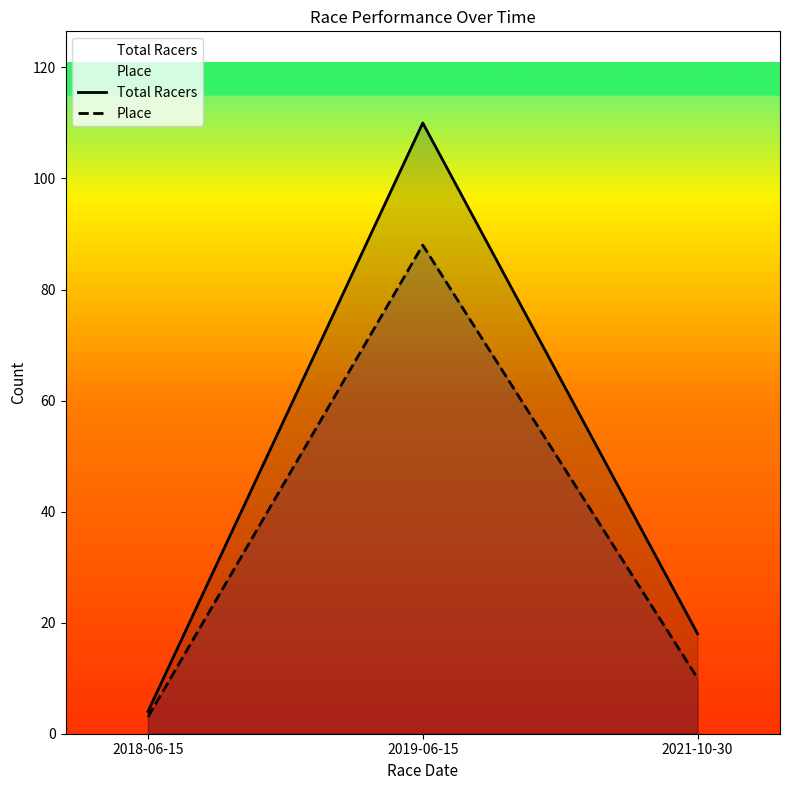

What position from the right is 2018-06-15?

3